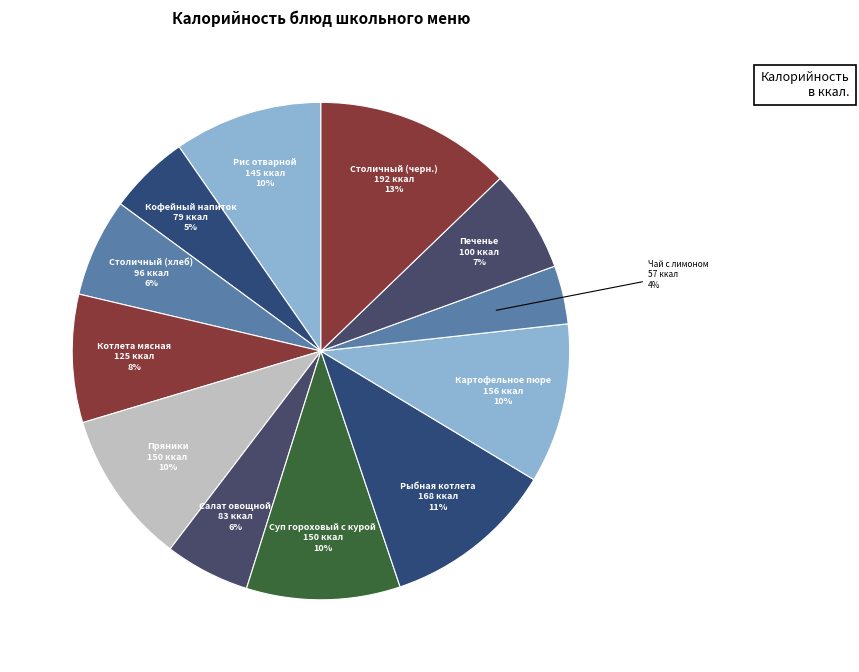

Which slice is the largest?

Столичный (черн.)